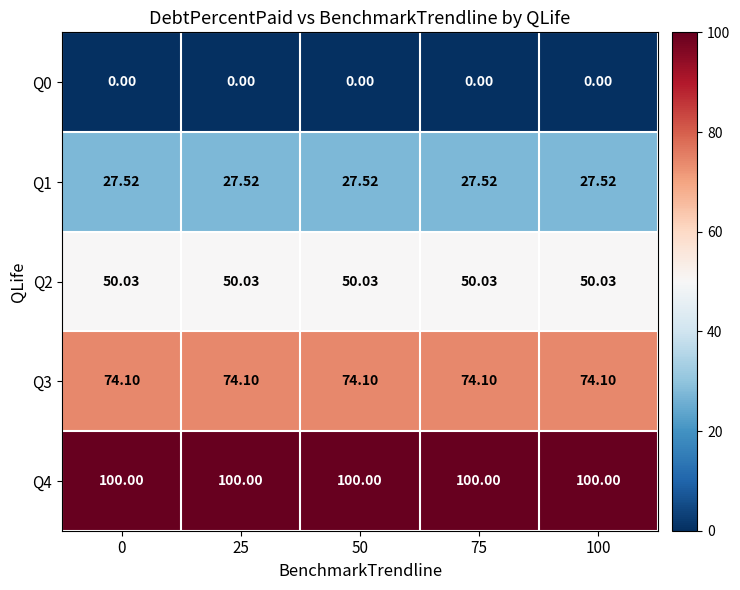

Is the value of Q3 at 0 greater than the value of Q2 at 50?

Yes